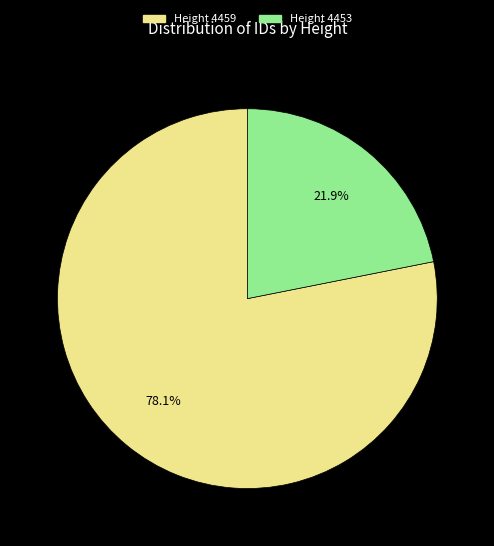

How many slices are in this pie chart?

2